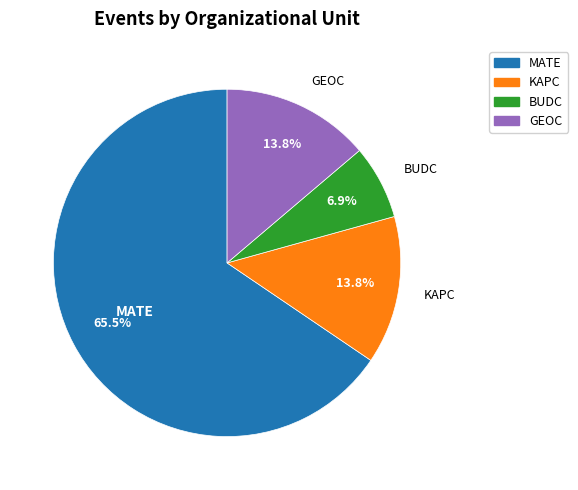

Approximately how many times larger is the value at KAPC compared to GEOC?

1.0